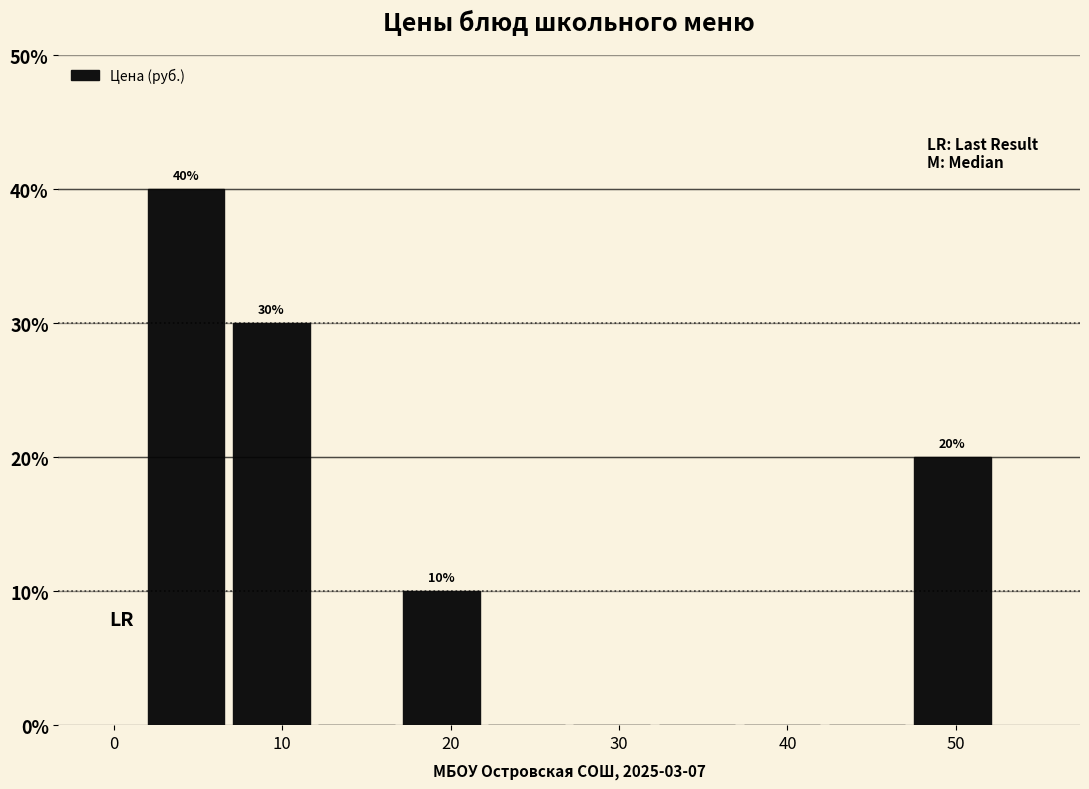

Which range on the x-axis has the tallest bar?

2 to 7